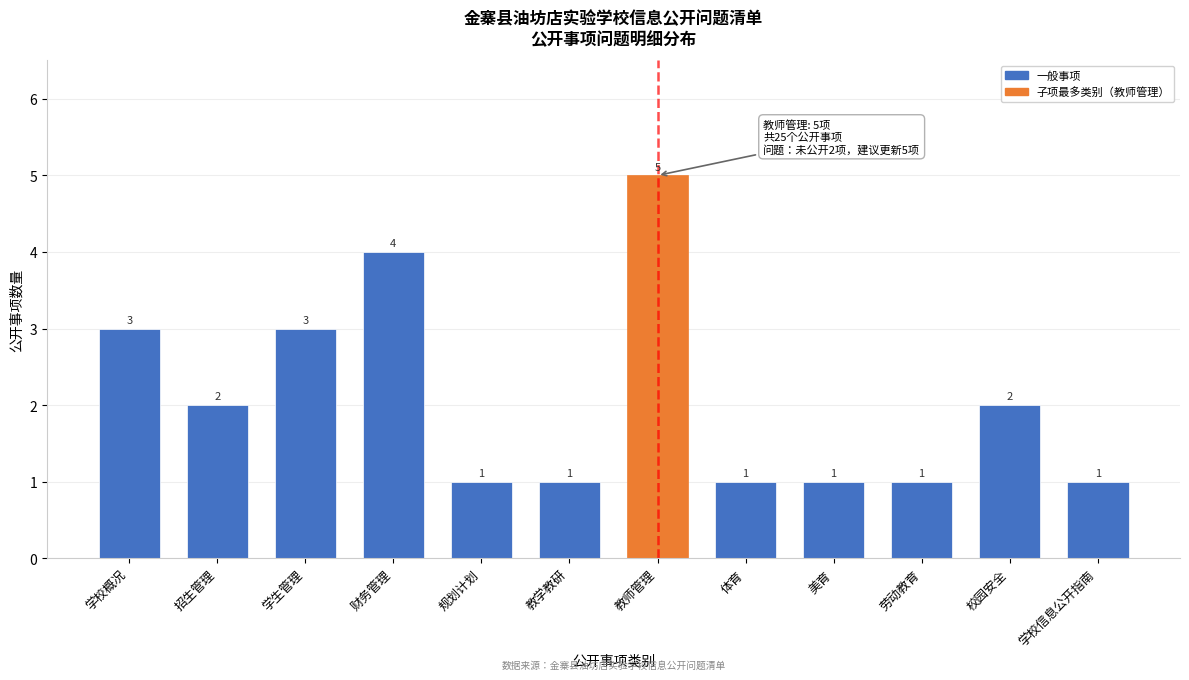

Reading right to left, what are all the values shown in this chart?

学校信息公开指南=1	校园安全=2	劳动教育=1	美育=1	体育=1	教师管理=5	教学教研=1	规划计划=1	财务管理=4	学生管理=3	招生管理=2	学校概况=3